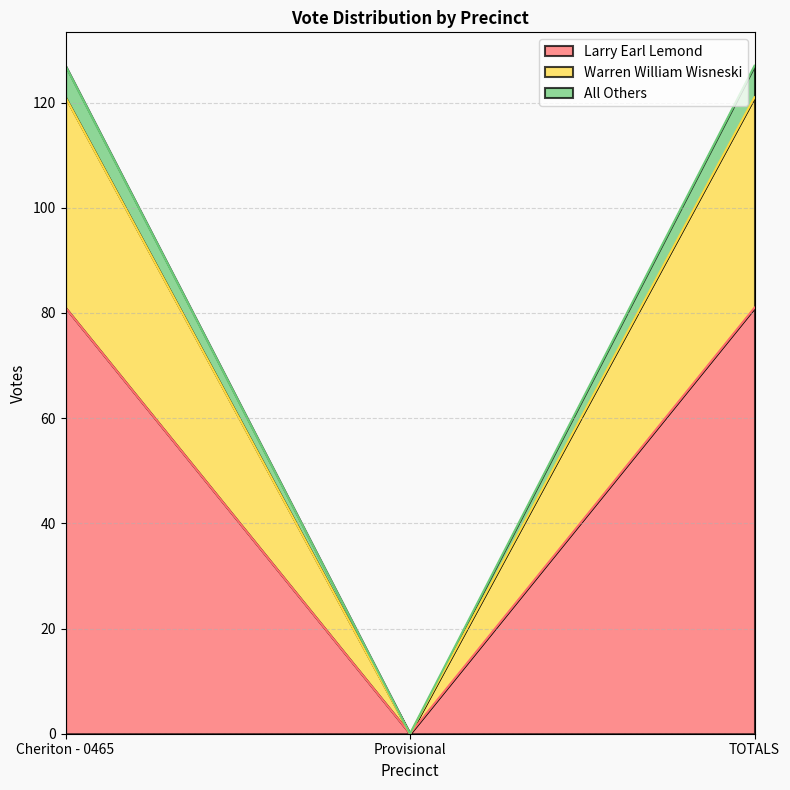

The value of Larry Earl Lemond at Cheriton - 0465 is 81. True or false?

True